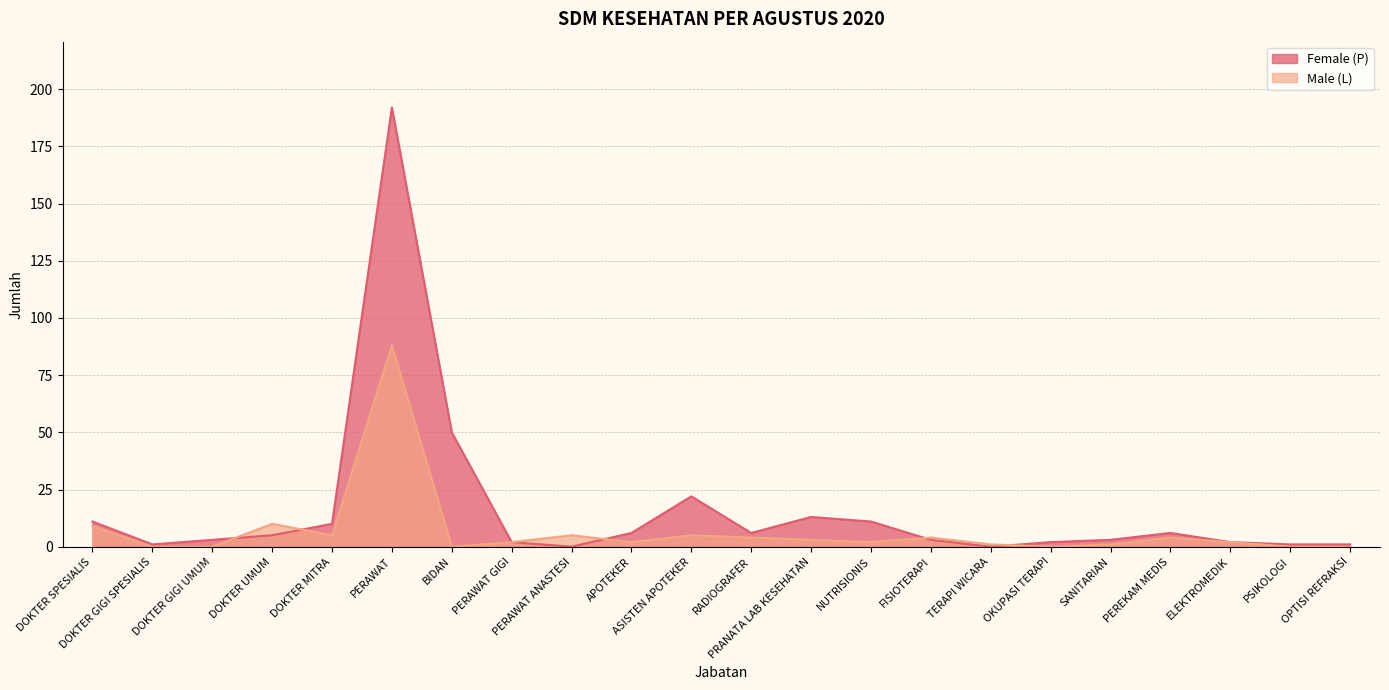

Where is Male (L) nearest to the value 44?

DOKTER UMUM